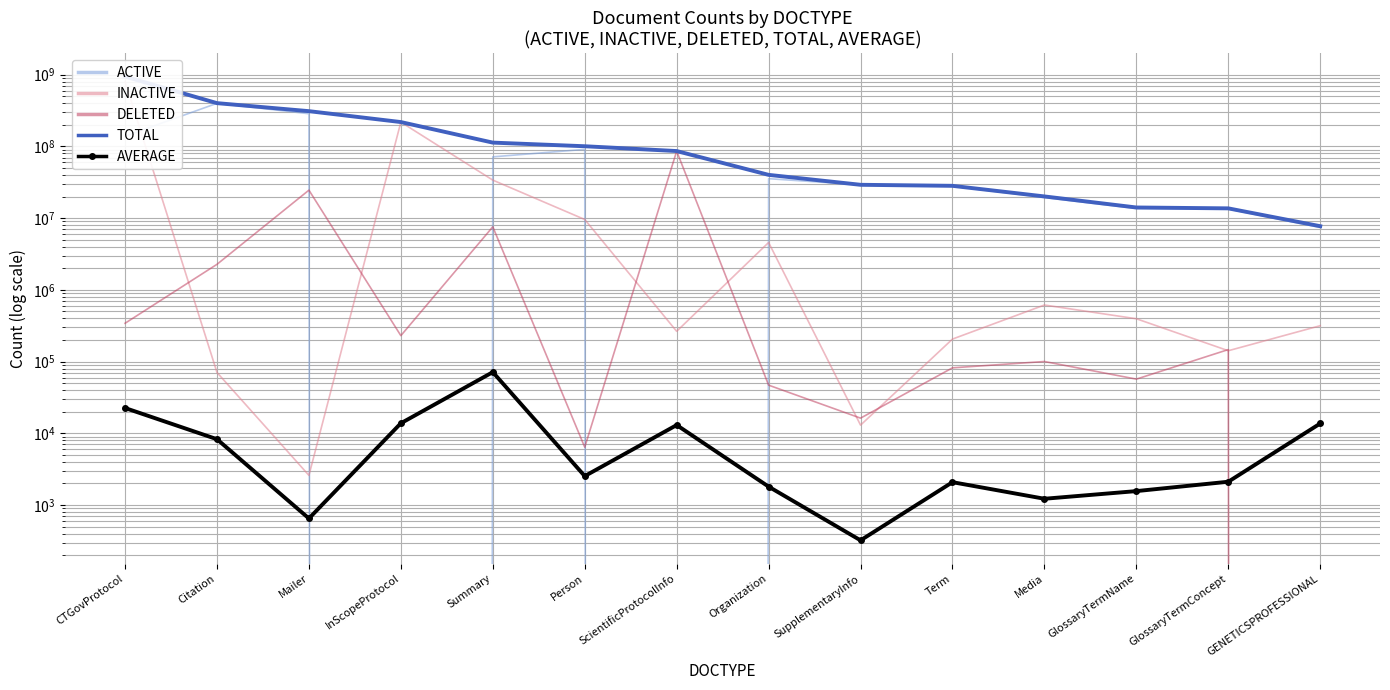

At which category does DELETED reach its first local peak?

Mailer